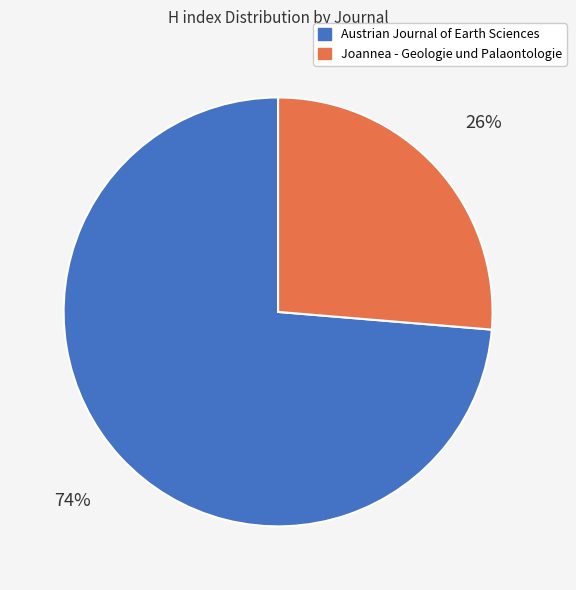

What is the smallest slice in the pie chart?

Joannea - Geologie und Palaontologie